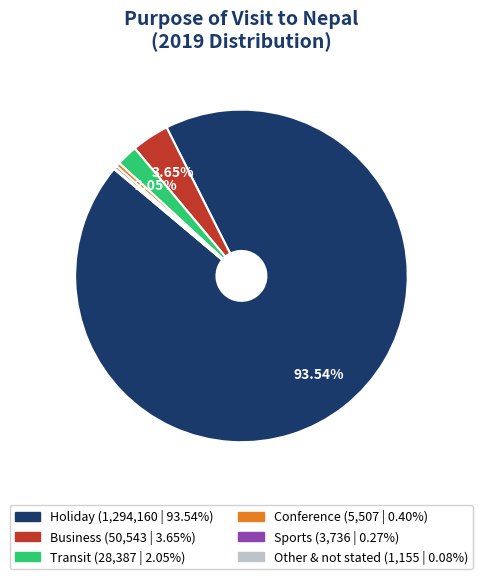

Is the sum of Conference and Holiday greater than half?

Yes